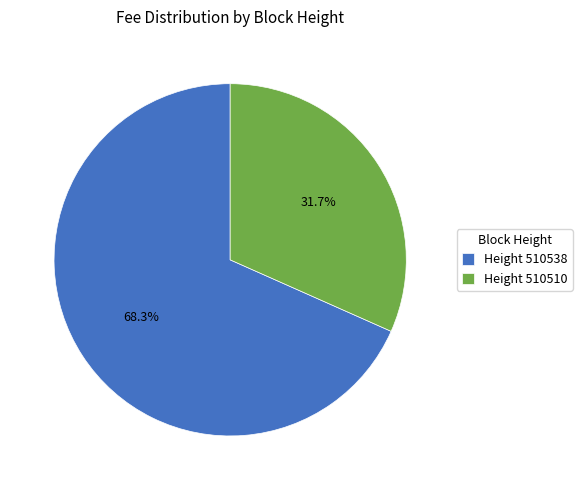

What is the largest slice in the pie chart?

Height 510538